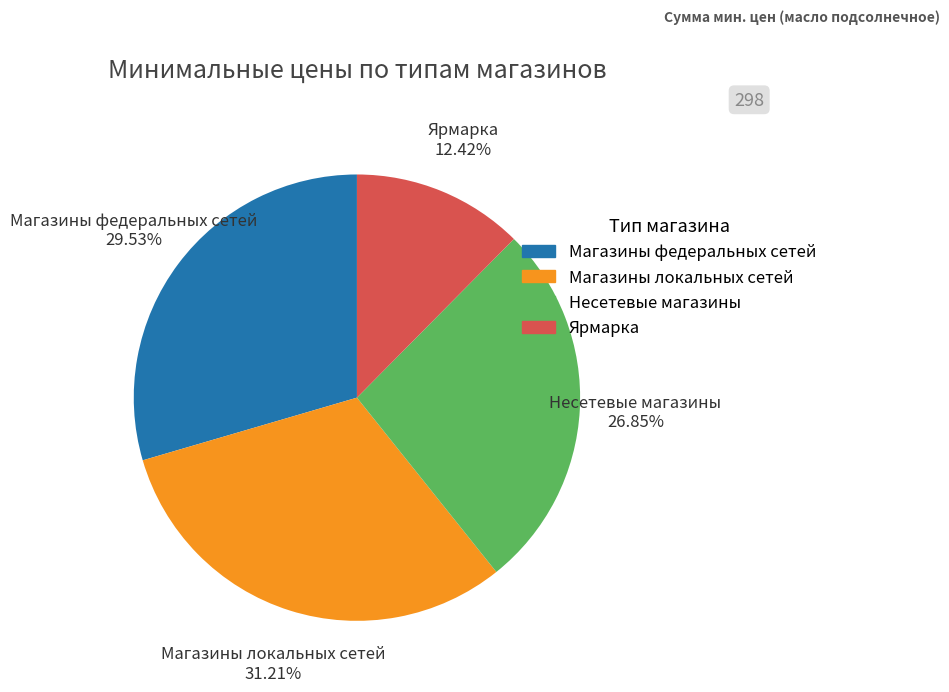

What percentage is the Несетевые магазины slice, to the nearest percent?

27%